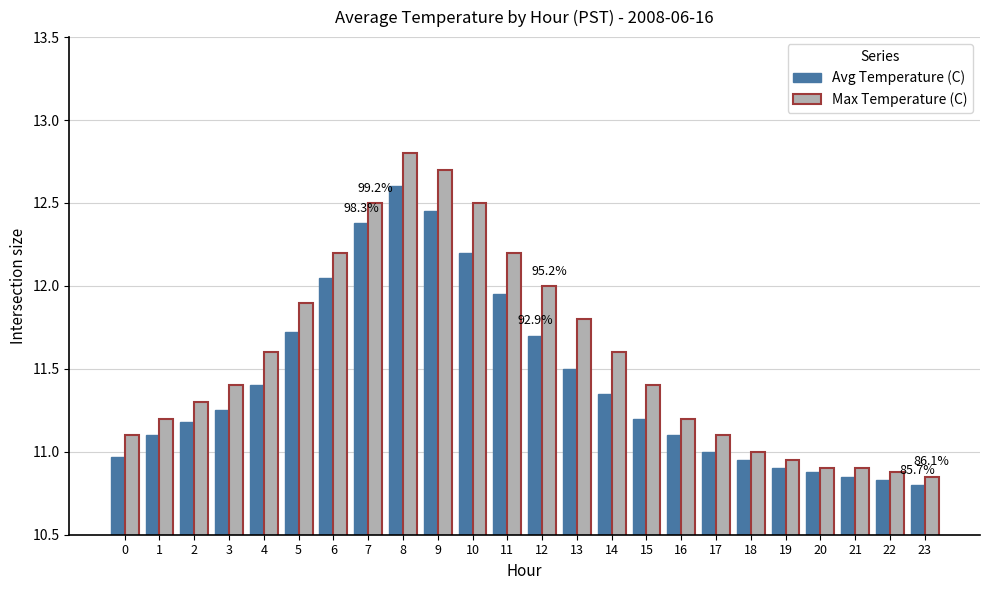

How many series are shown in this chart?

2